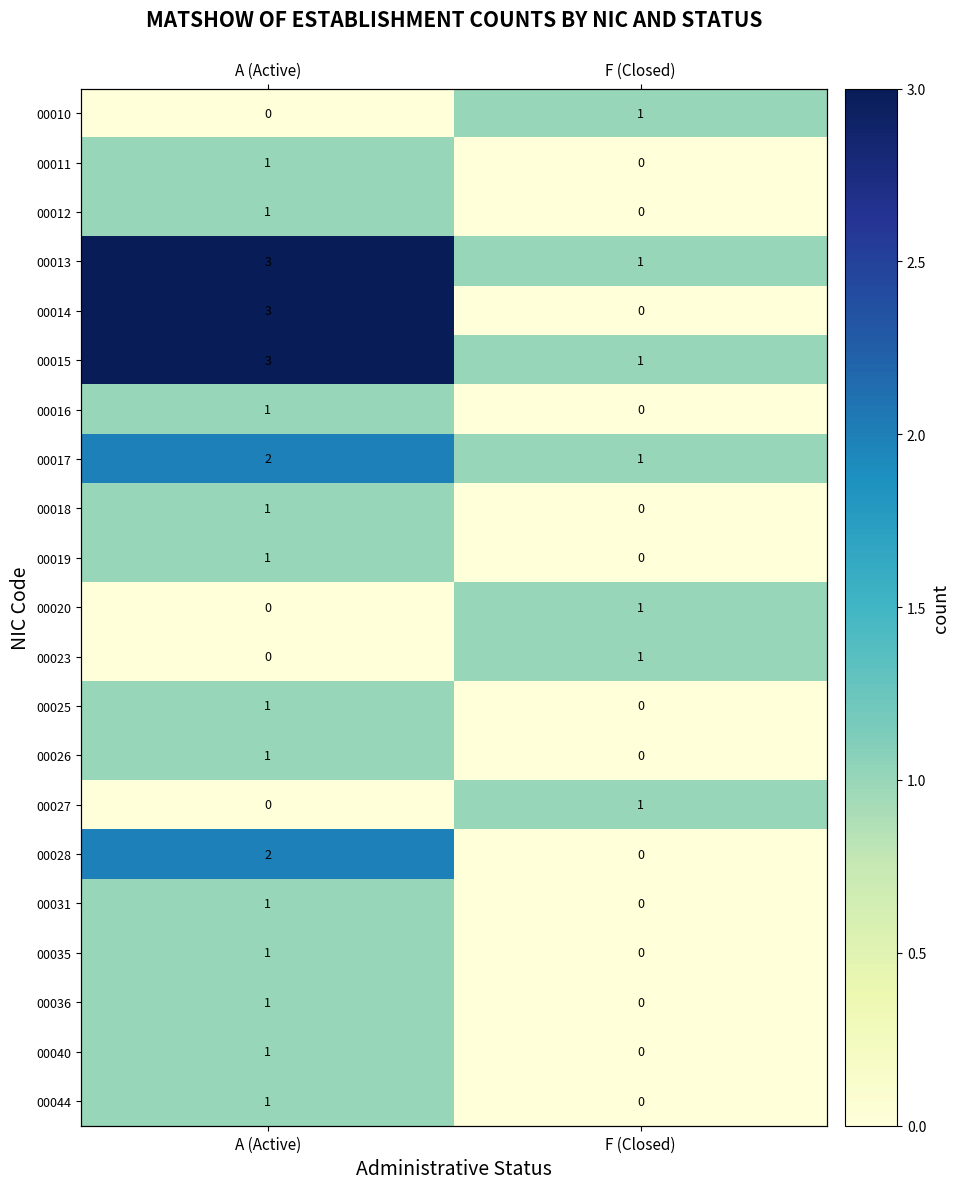

At which label is 00010 closest to 0?

A (Active)